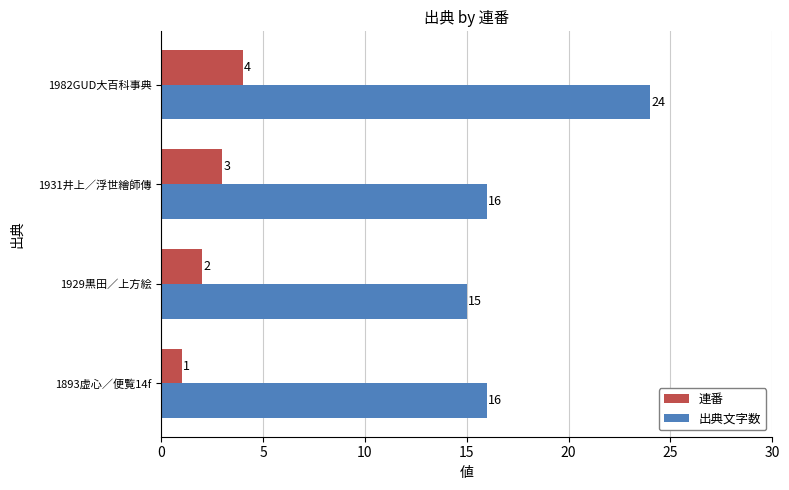

What is the difference between the second highest and minimum values in the 出典文字数 series?

1